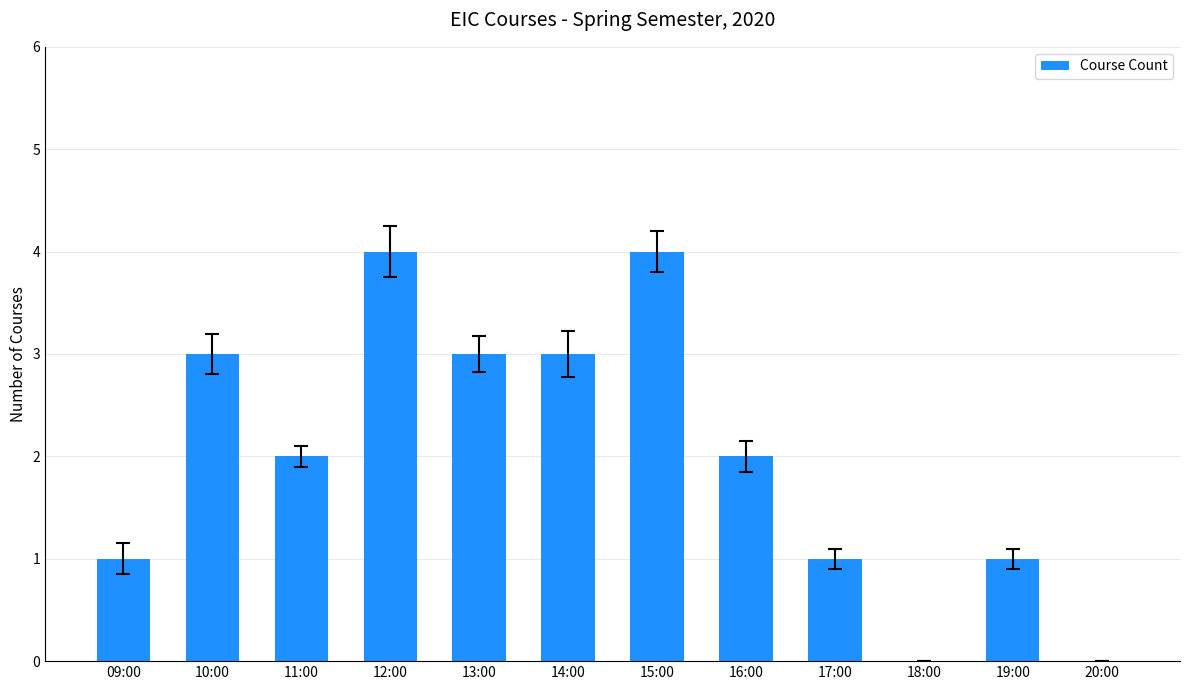

What is the difference between the values at 09:00 and 10:00?

2